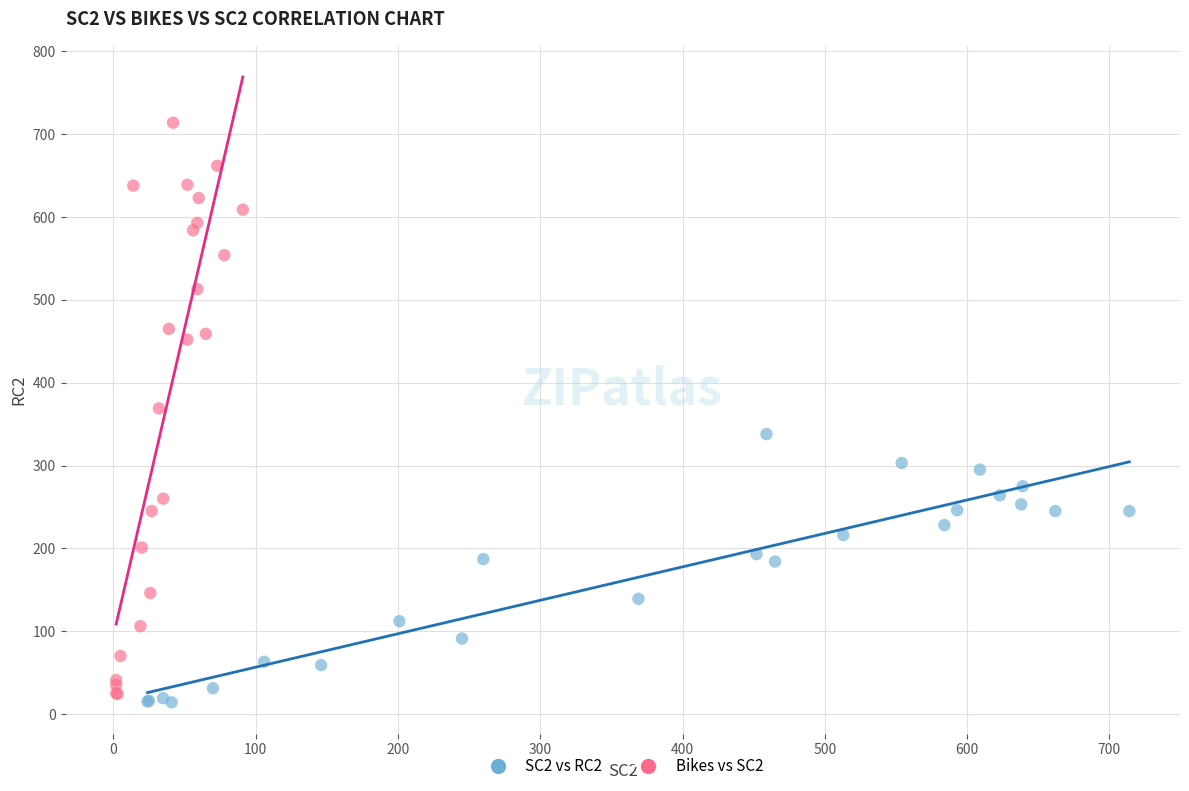

Which series contains the highest Y value?

Bikes vs SC2